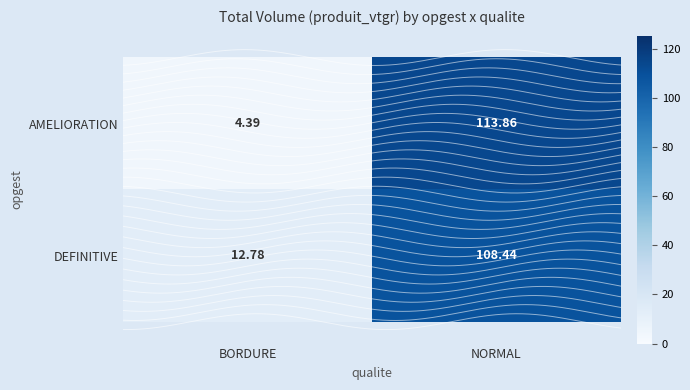

Is the value of DEFINITIVE at BORDURE greater than the value of AMELIORATION at NORMAL?

No